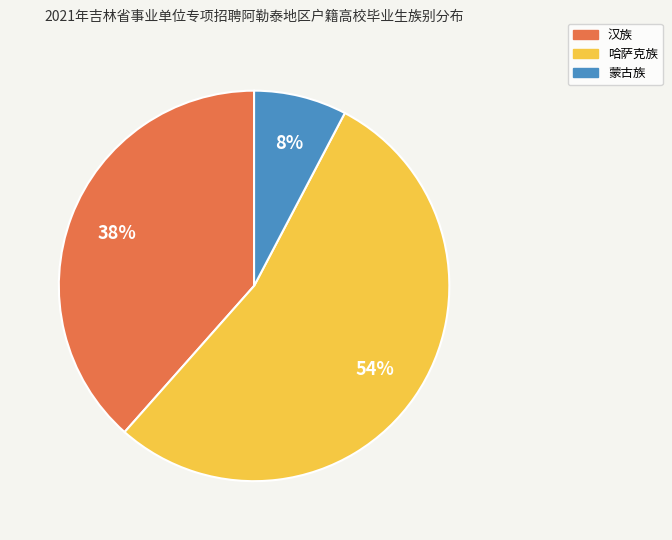

Which slice represents more than half of the pie?

哈萨克族